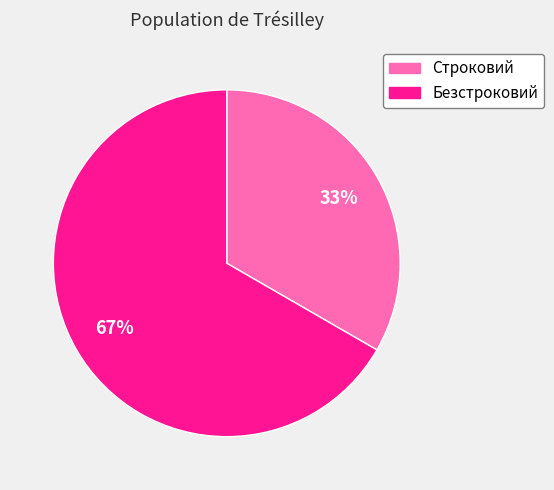

The Строковий slice represents 33% of the pie. True or false?

True